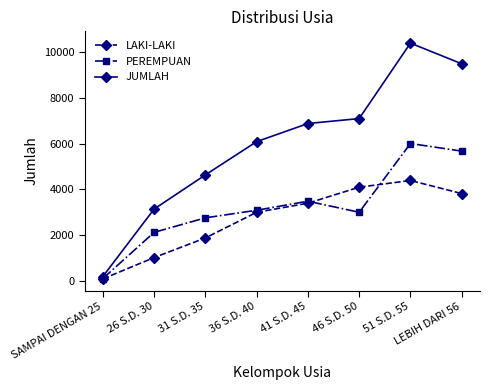

At which category is the sum across all series the highest?

51 S.D. 55